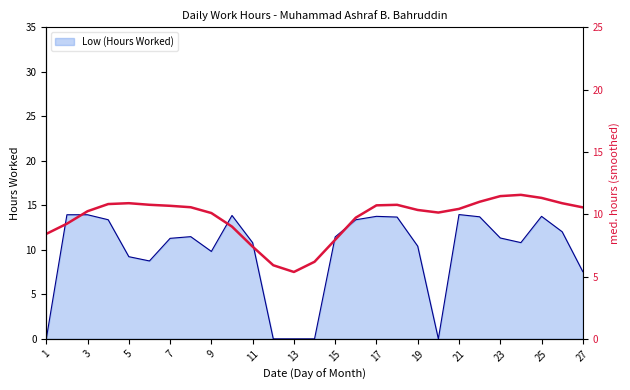

True or false: Low (Hours Worked) has a value of -6.0 at 1.

False